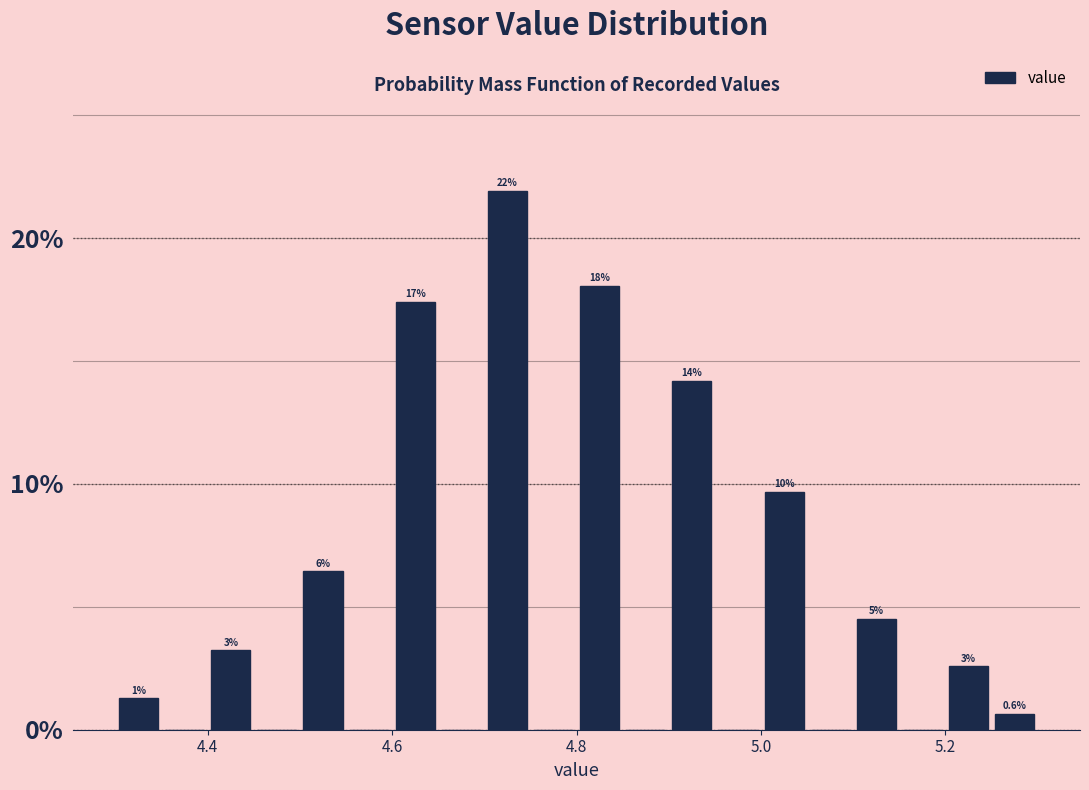

Read against the x-axis, roughly where is the centre of the tallest bar?

4.72